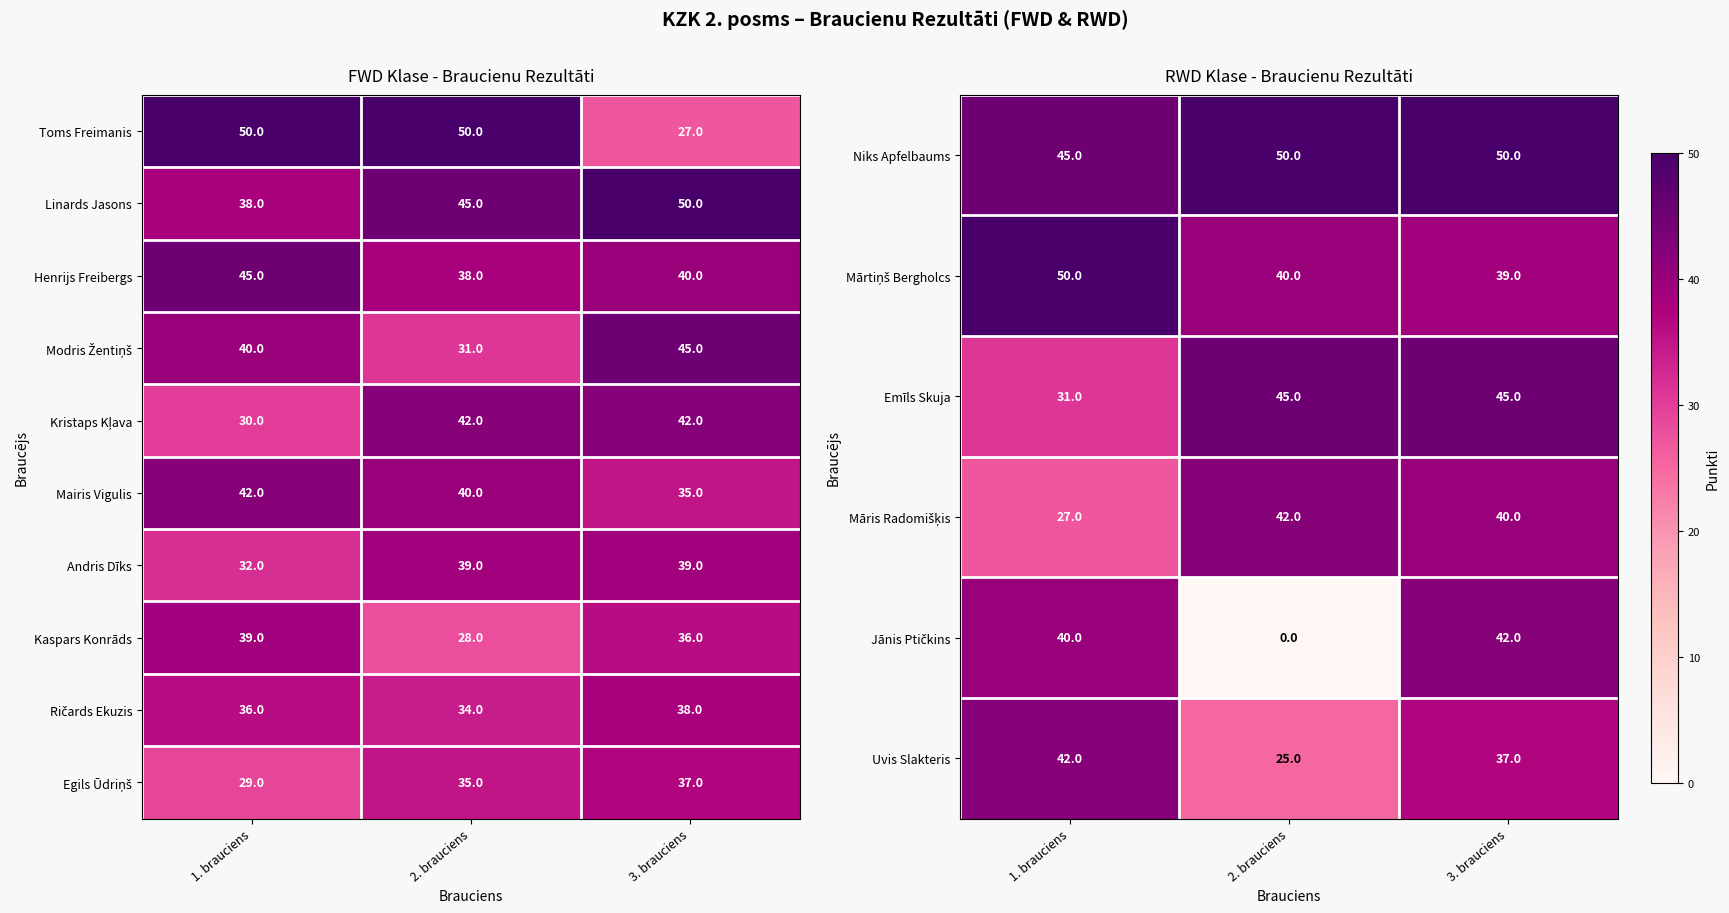

What is the highest value of the Kaspars Konrāds series?

39